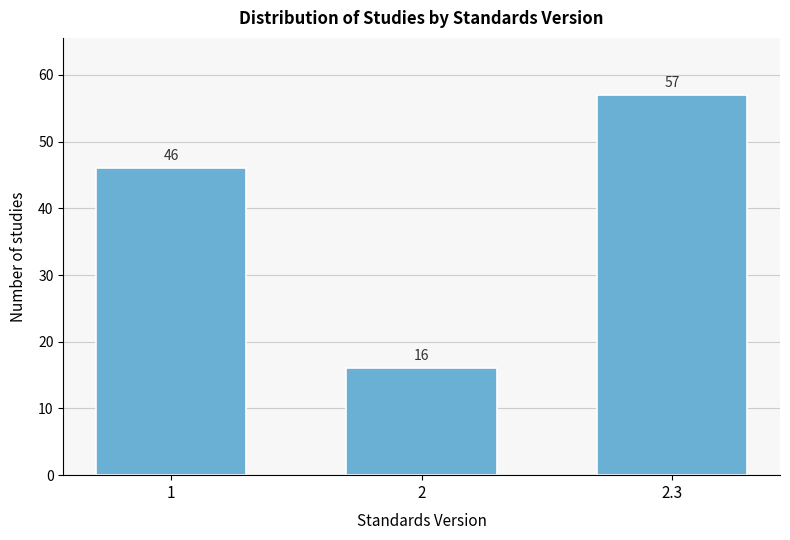

Reading right to left, transcribe all the data shown in this chart.

57	16	46